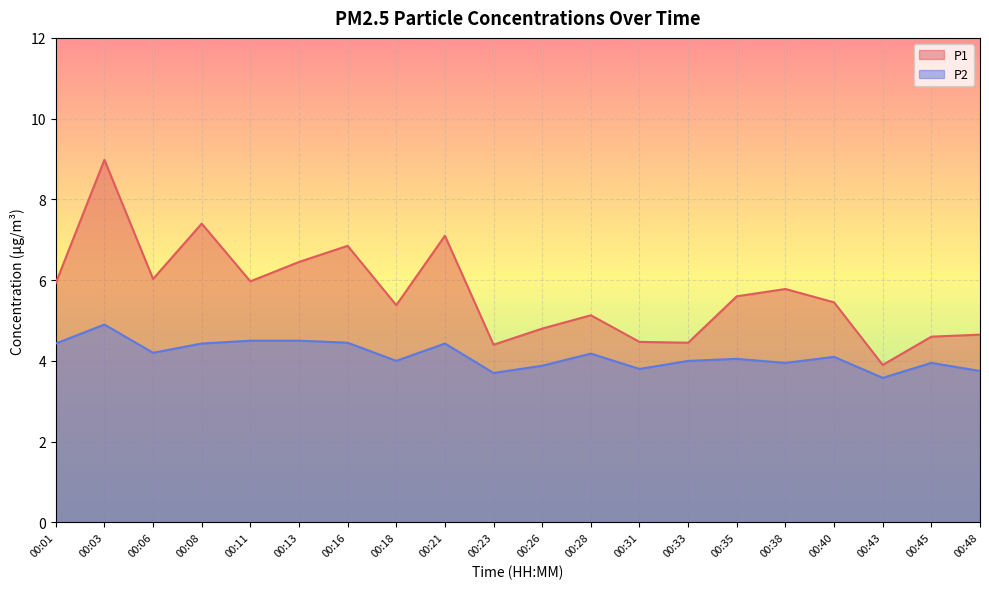

True or false: P1 has a value of 3.9 at 00:03.

False